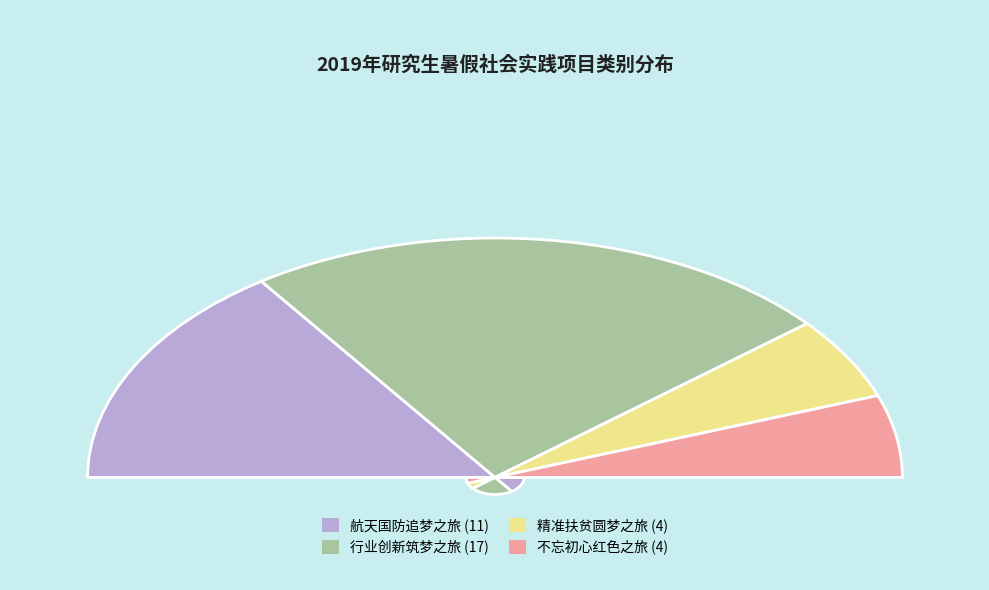

Is 行业创新筑梦之旅 the majority of the pie?

No